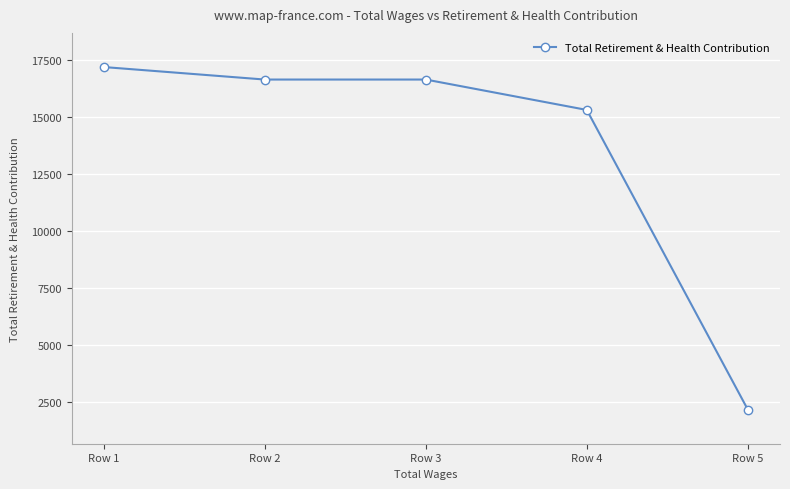

Does the chart display data point markers on the line(s)?

Yes